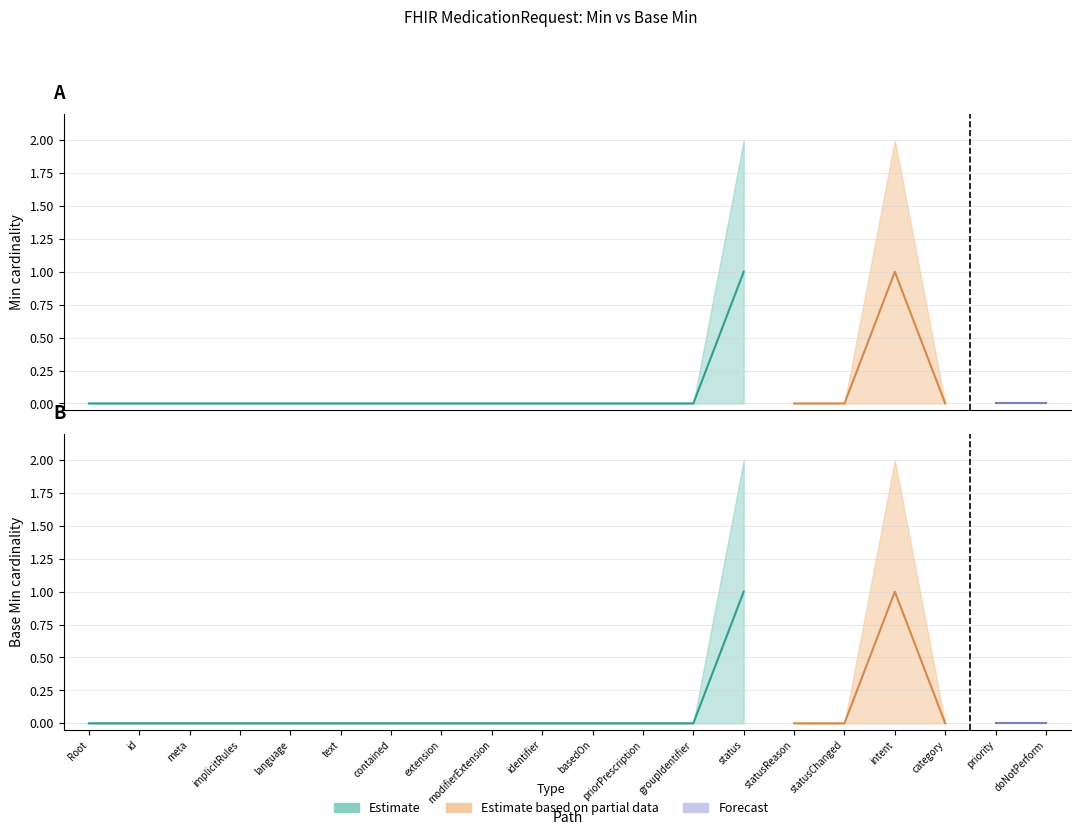

Rank the series by their maximum value, from highest to lowest.

Min, Base Min